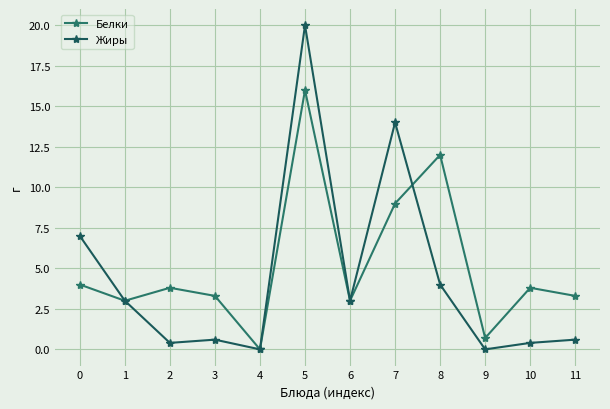

How many positive values does the Белки series have?

11